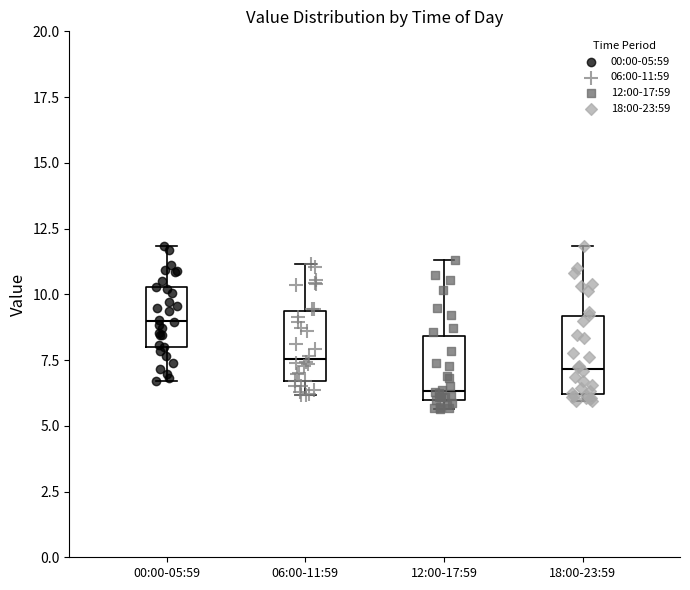

Reading left to right, transcribe this box plot: for each box, give where its median line is, the range the box spans, and where its two whiskers end, as read against the y-axis. The values are not printed on the chart, so give them approximately, as read against the axis.

00:00-05:59: median 9.0, box 8.0 to 10.5, whiskers 6.5 to 12.0
06:00-11:59: median 7.5, box 6.5 to 9.5, whiskers 6.0 to 11.0
12:00-17:59: median 6.5, box 6.0 to 8.5, whiskers 5.5 to 11.5
18:00-23:59: median 7.0, box 6.0 to 9.0, whiskers 6.0 (just below the box's lower edge) to 12.0